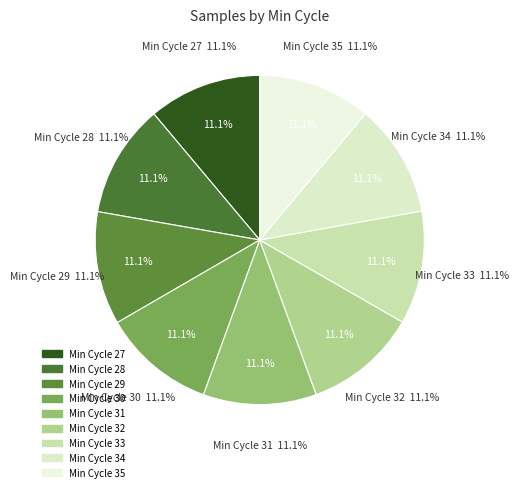

To the nearest percent, what is the average slice percentage?

11%